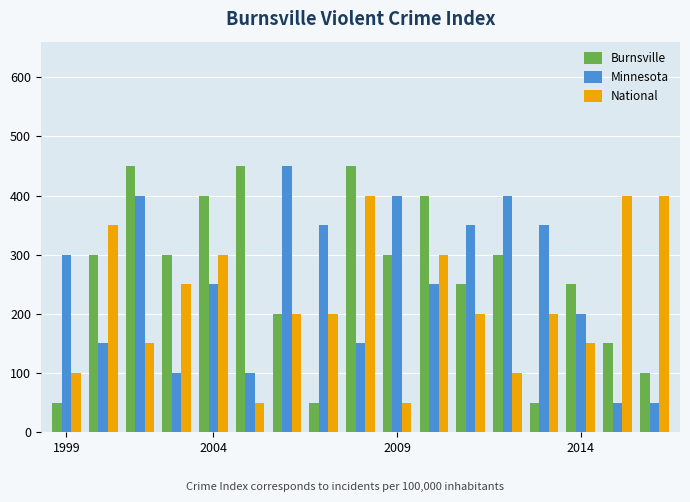

What is the sum of all Minnesota values?

4300